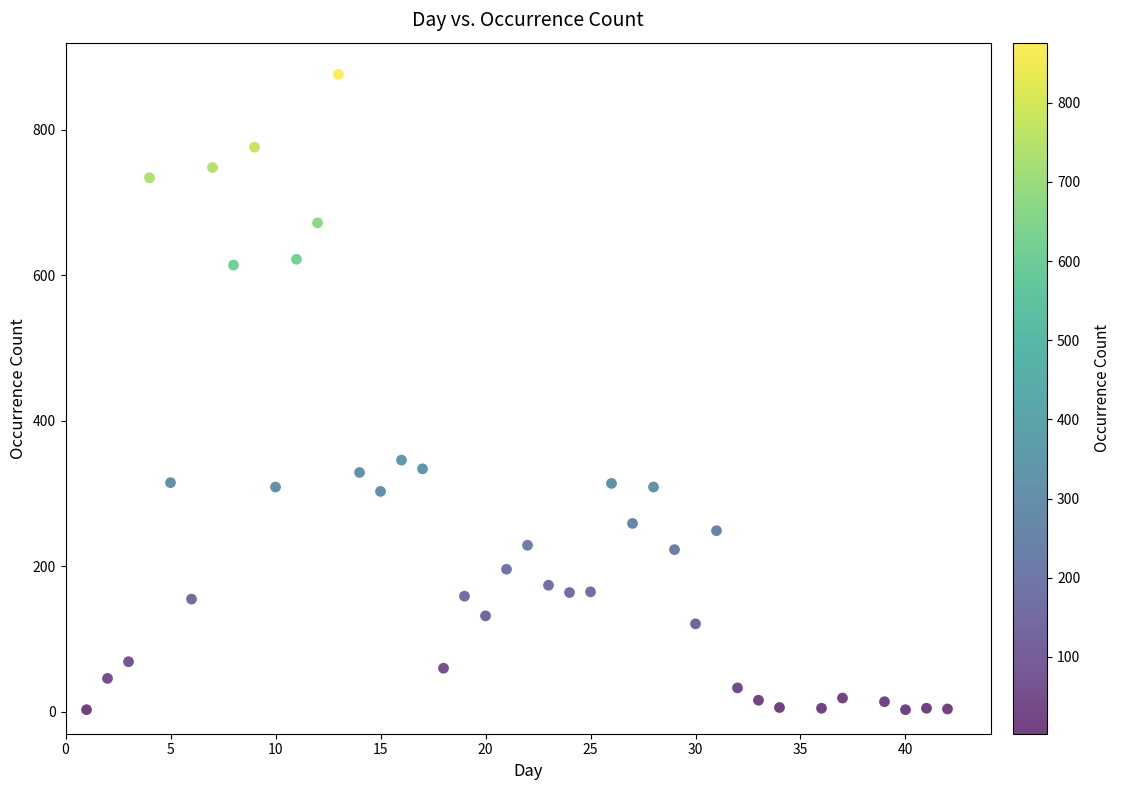

What Y value in the scatter plot is closest to 439?

346